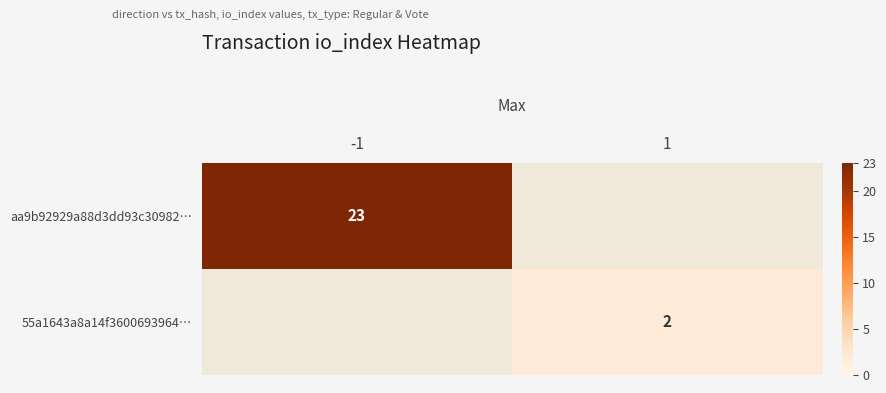

The 55a1643a8a14f3600693964… series shows 0 at 1. True or false?

False